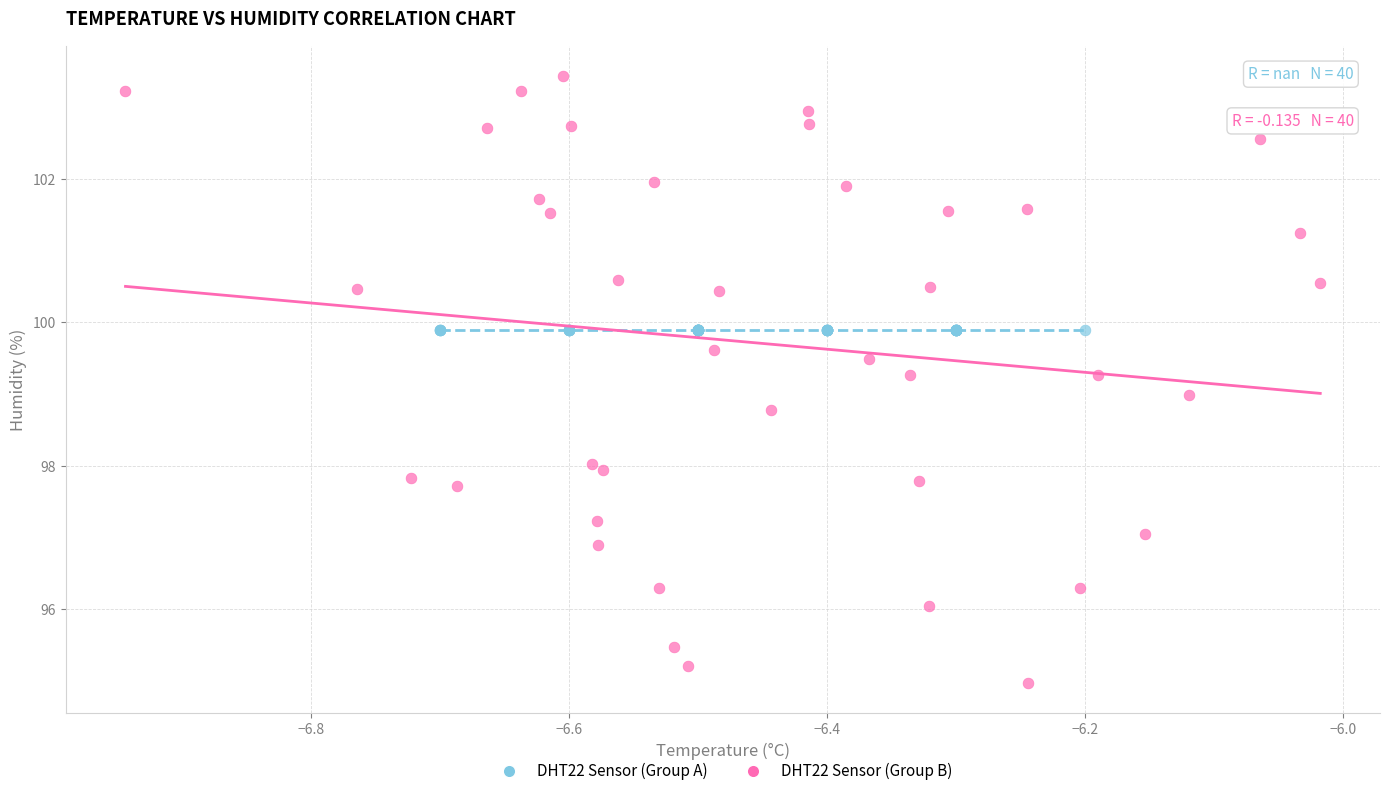

Which series contains the highest Y value?

DHT22 Sensor (Group B)